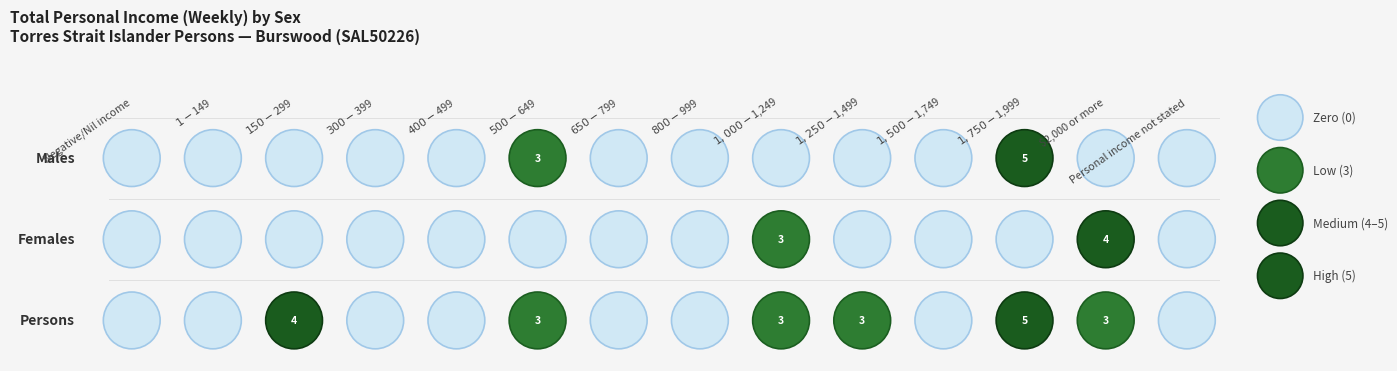

The value of Persons at $1,750-$1,999 is 3. True or false?

False